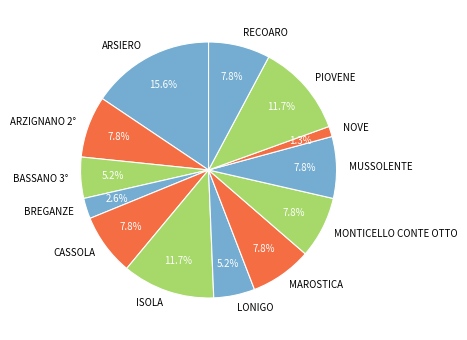

To the nearest percent, what is the average slice percentage?

8%